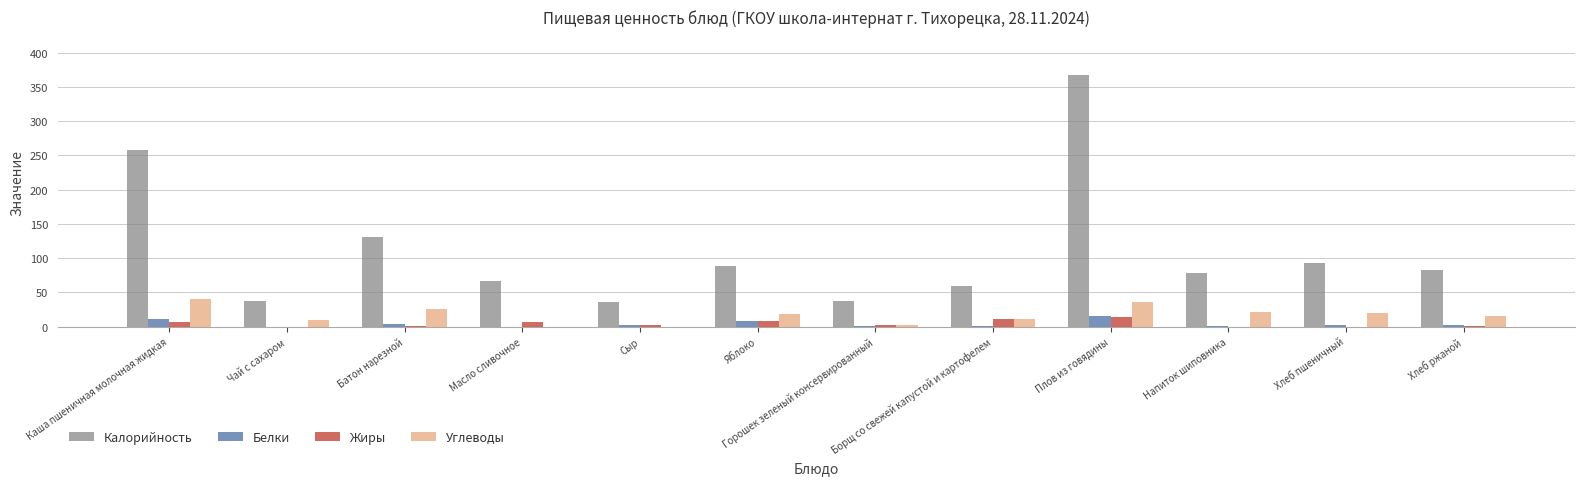

What is the maximum value for Жиры?

14.0